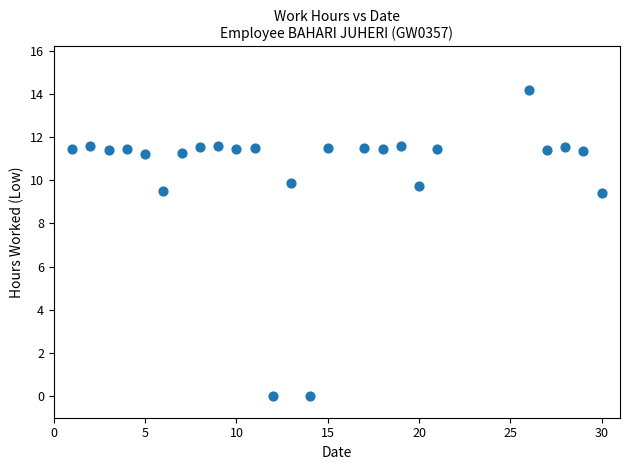

What is the range of Y values (max minus min)?

14.2